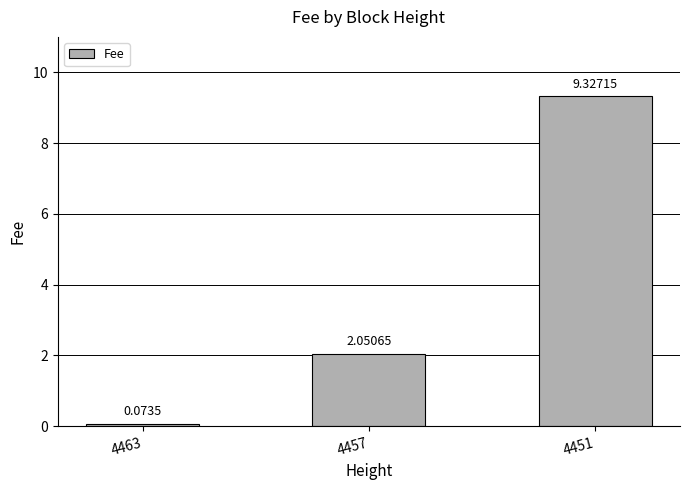

List the labels in order of value, smallest first.

4463, 4457, 4451